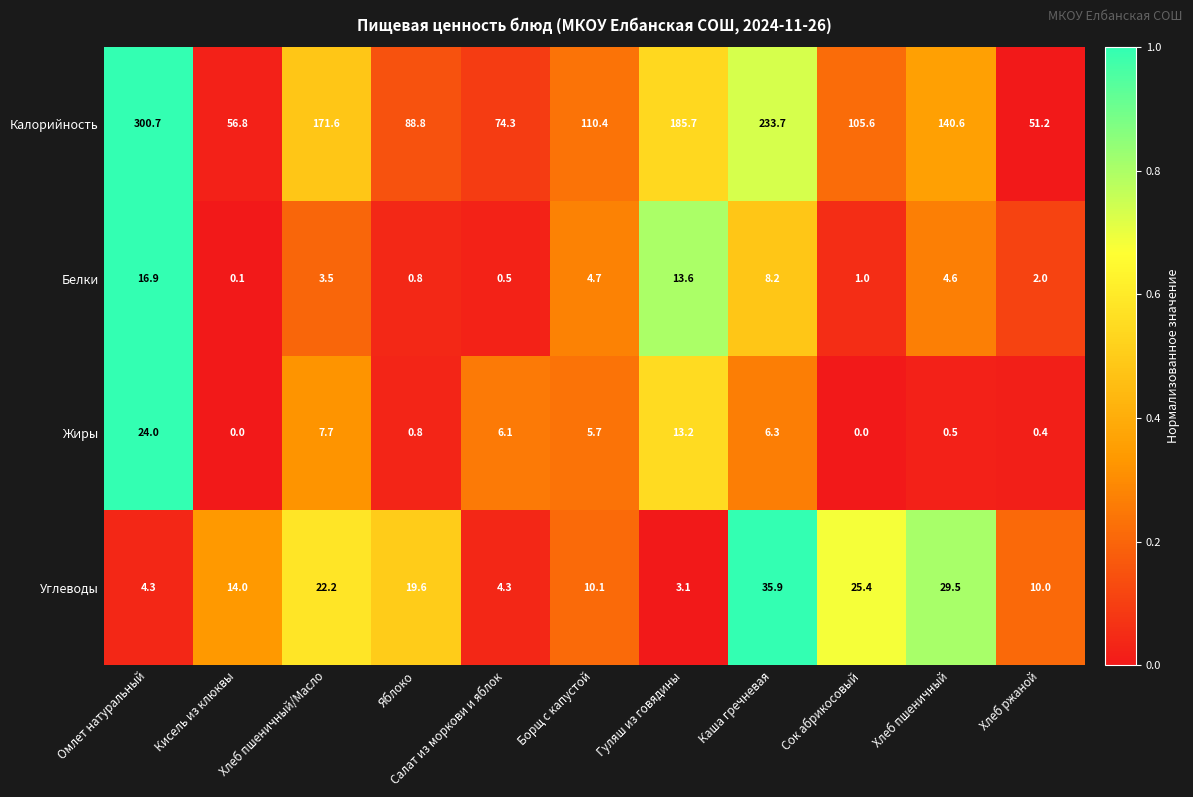

What is the spread (max minus min) of values at Кисель из клюквы?

56.8